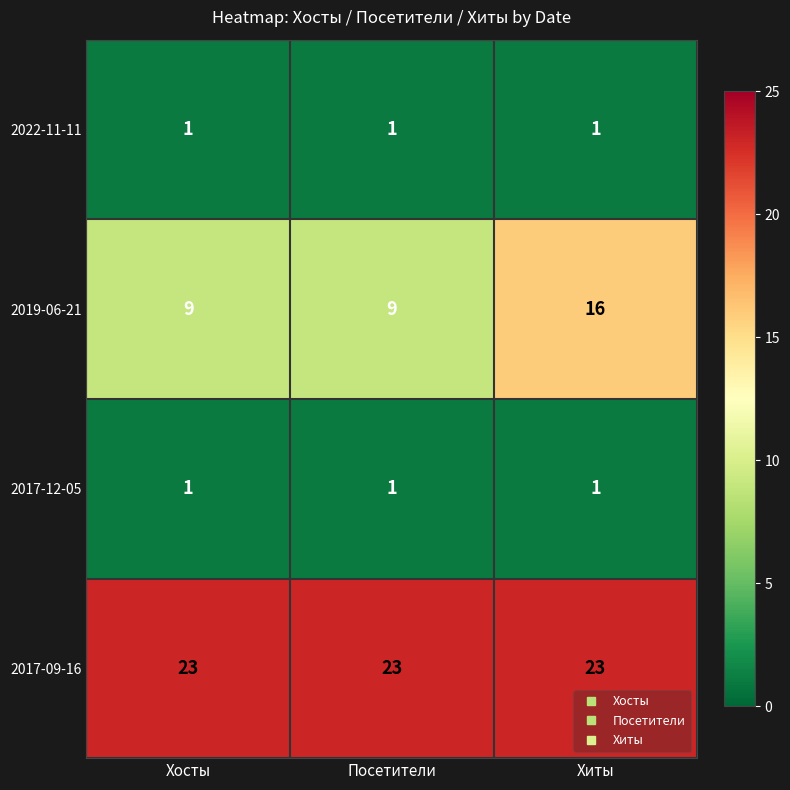

What is the sum of all 2017-09-16 values?

69